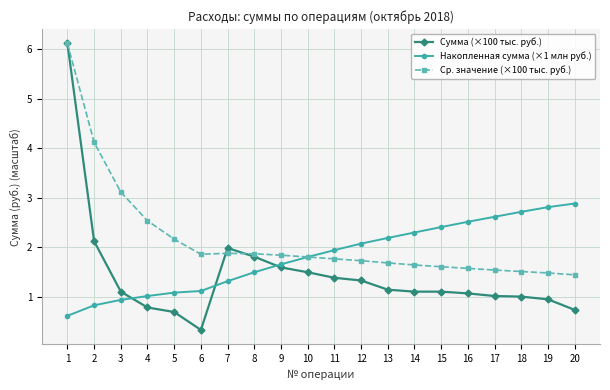

Does the chart display data point markers on the line(s)?

Yes